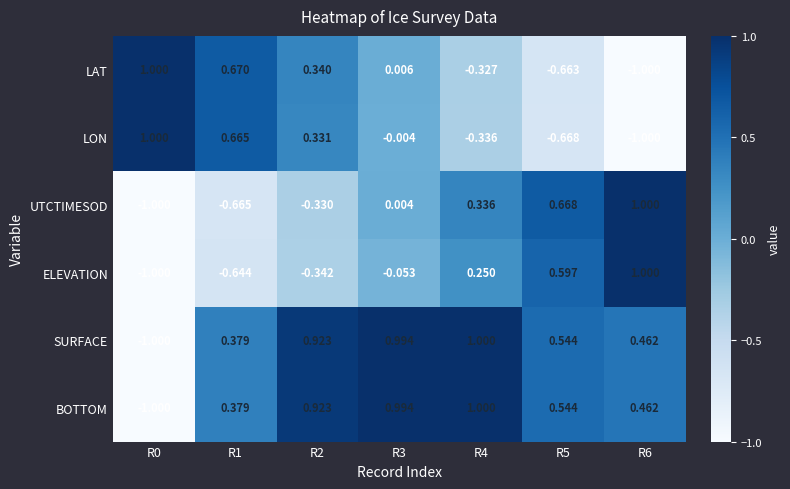

Is the value of SURFACE at R0 greater than the value of LON at R1?

No